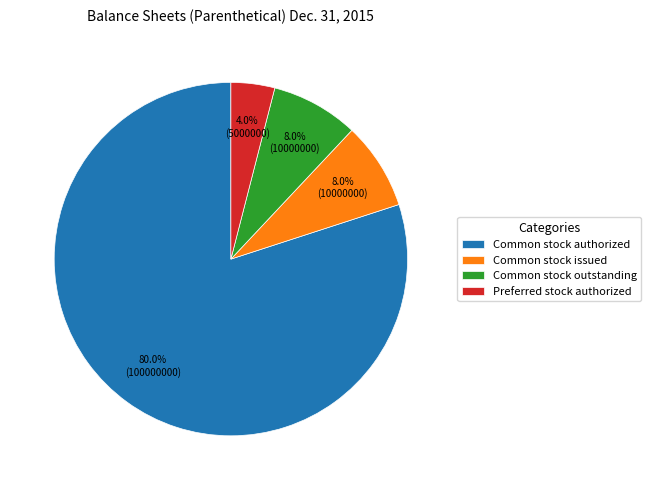

Does any single category account for the majority?

Yes